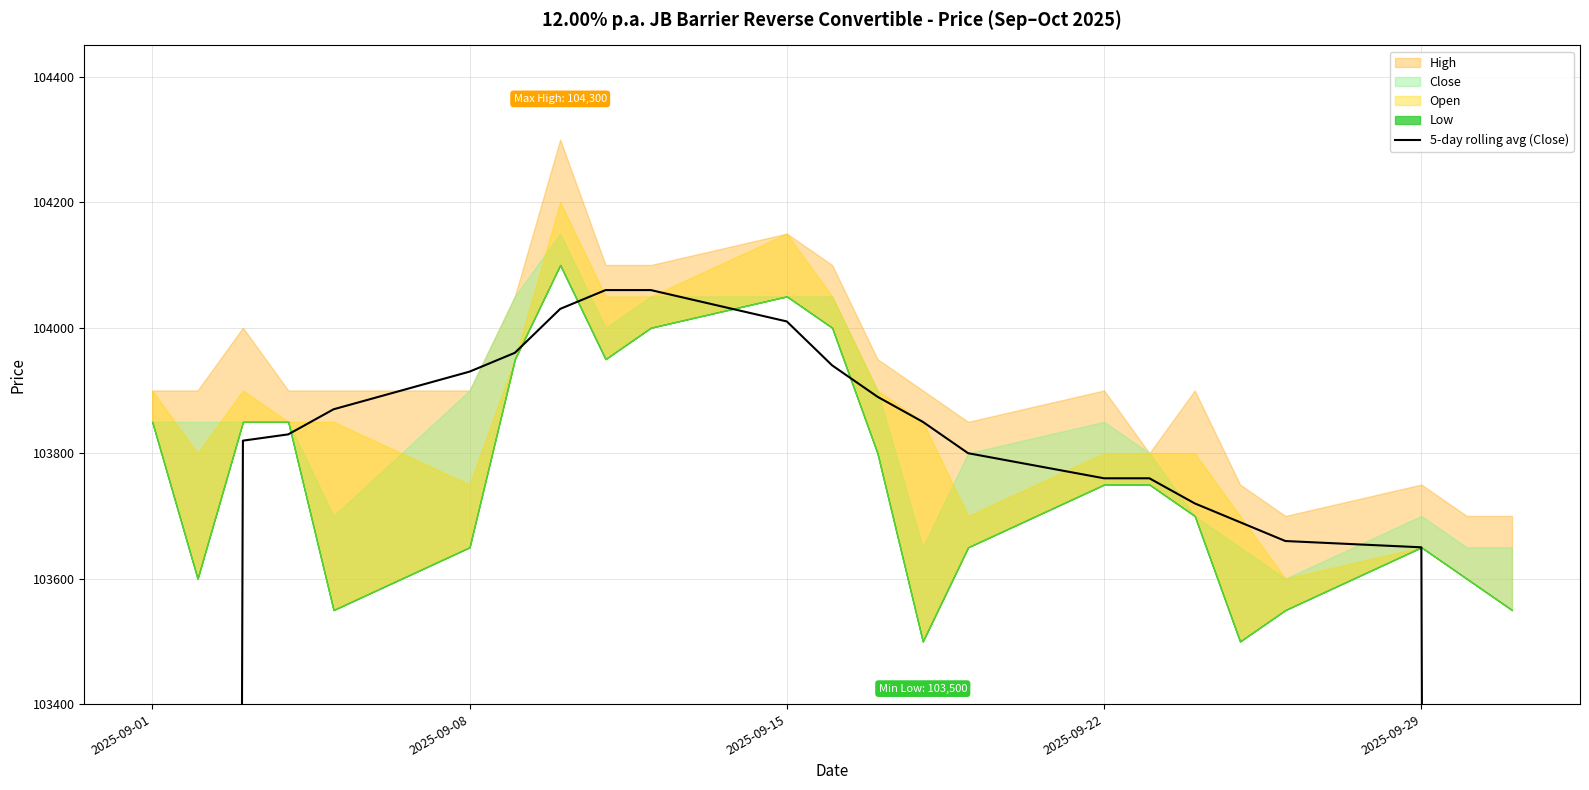

The chart shows a value of 40437 at 2025-09-01. True or false?

False